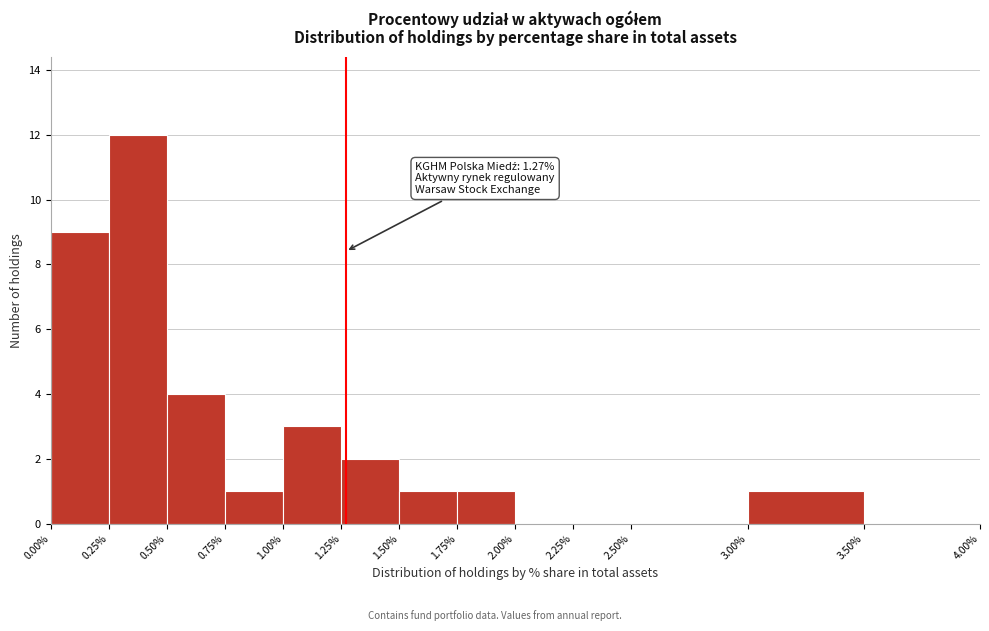

Which range on the x-axis has the tallest bar?

0.25% to 0.50%